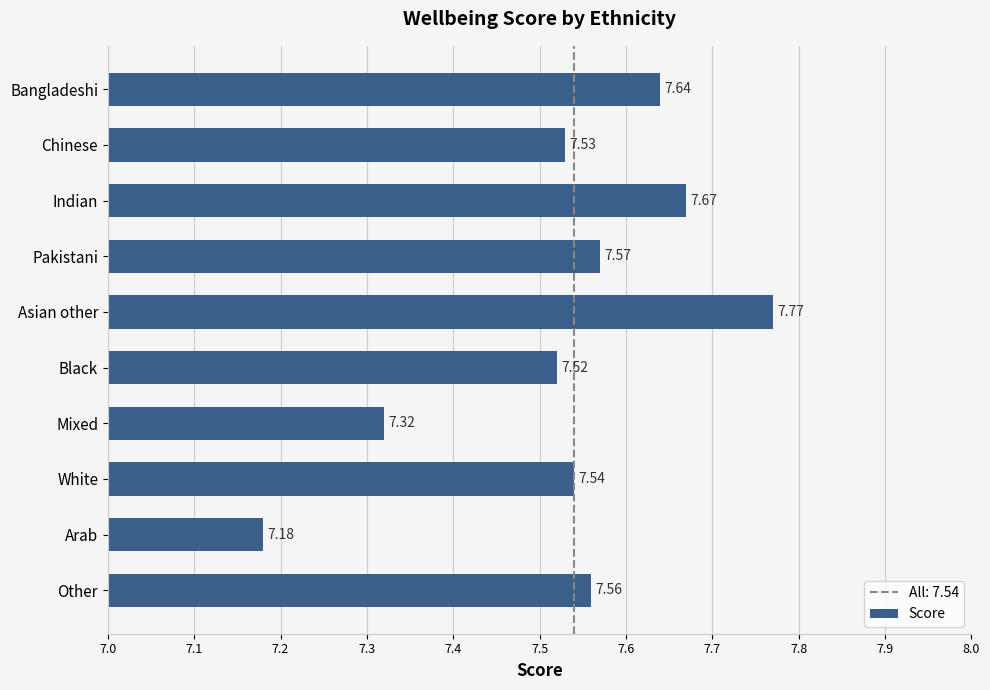

Does the chart contain stacked bars?

No